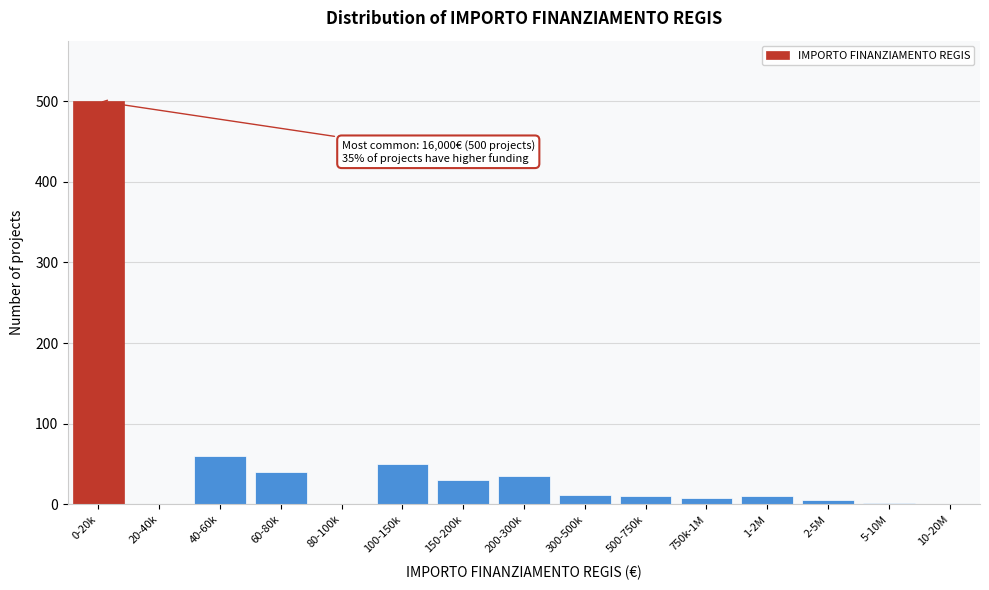

What is the maximum value shown in the chart?

500